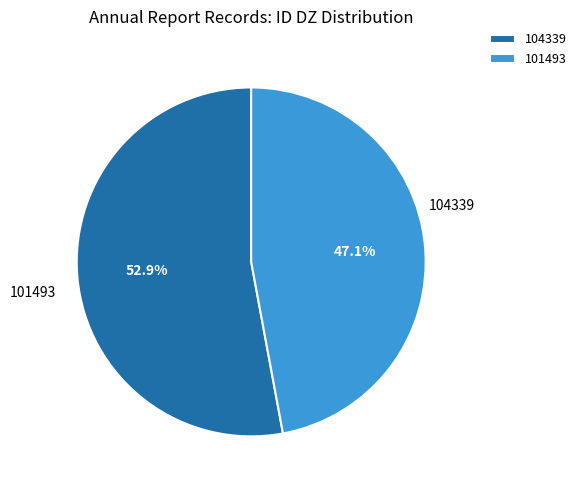

Which category has the biggest portion of the pie?

104339